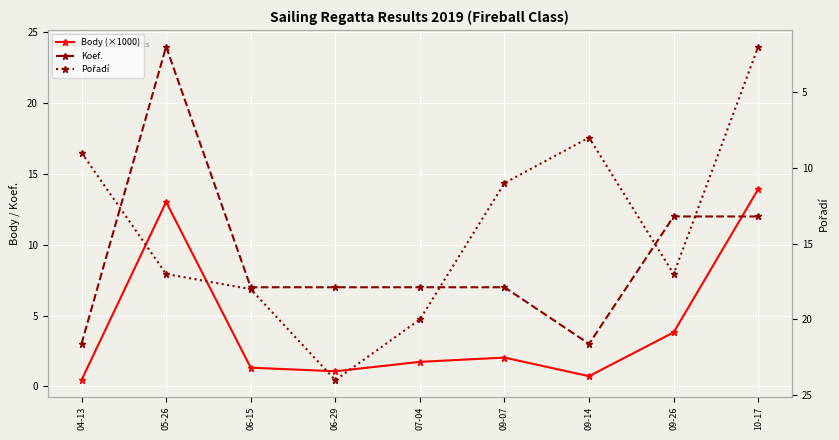

At how many categories does at least one series exceed 6?

9